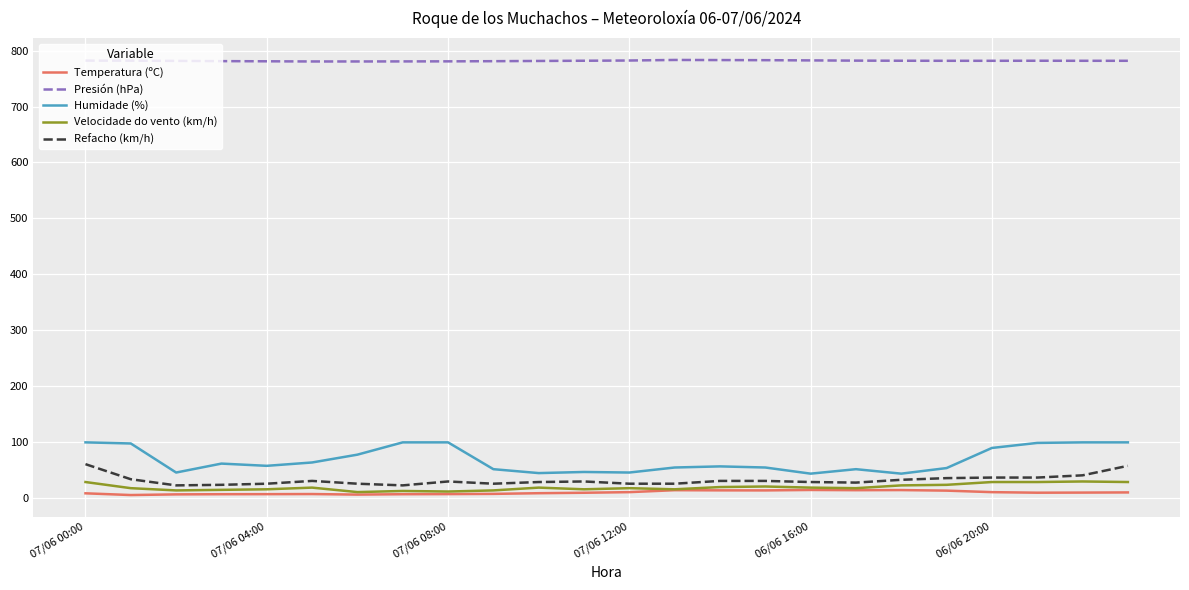

Which series has the largest range (max minus min)?

Humidade (%)